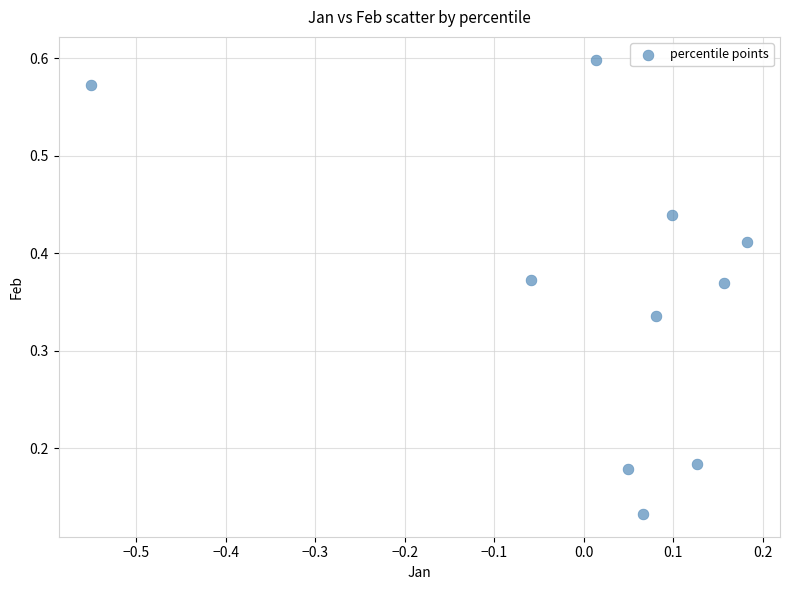

What is the range of Y values (max minus min)?

0.5